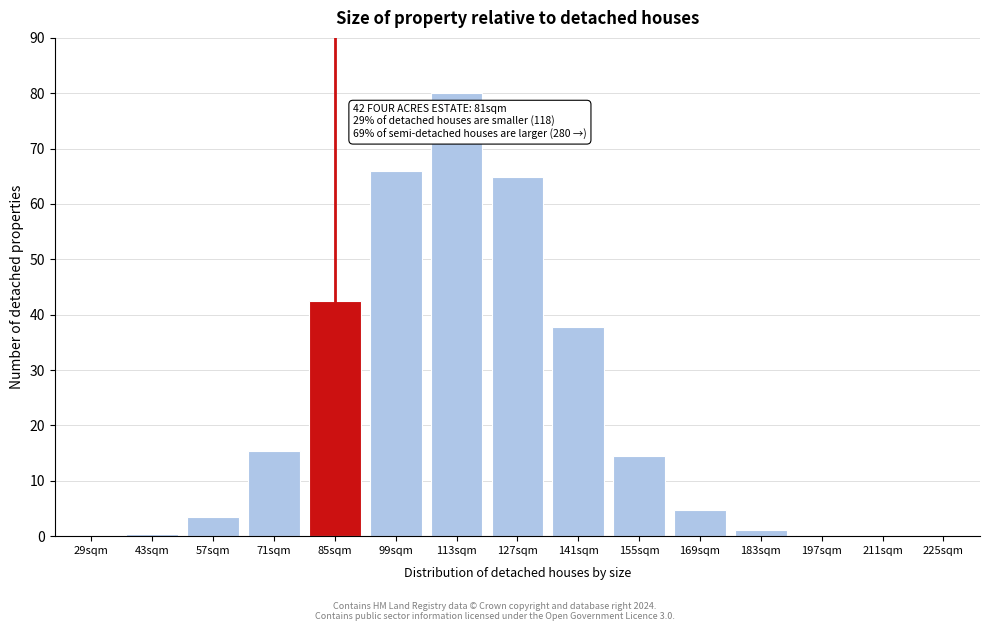

What is the sum of all values?

330.8